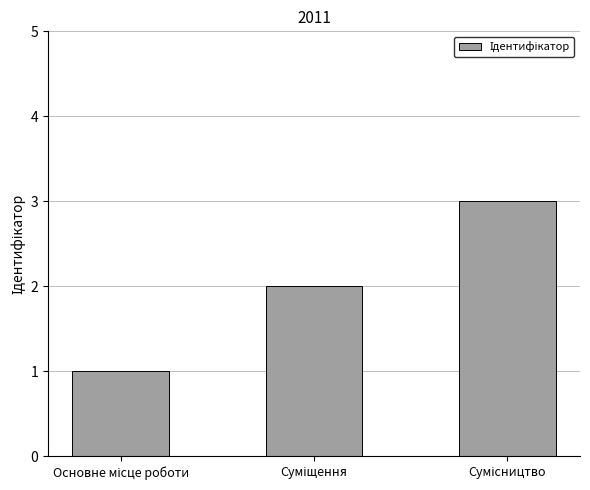

How many bars are there in total?

3